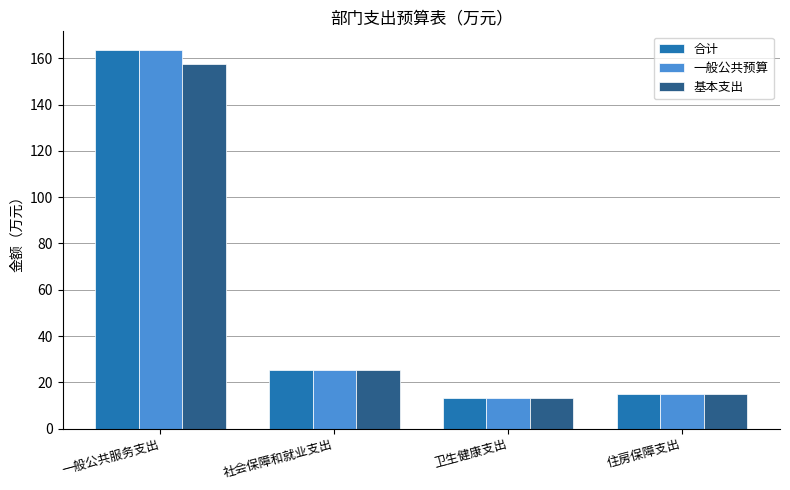

At which label is 基本支出 closest to 85?

社会保障和就业支出